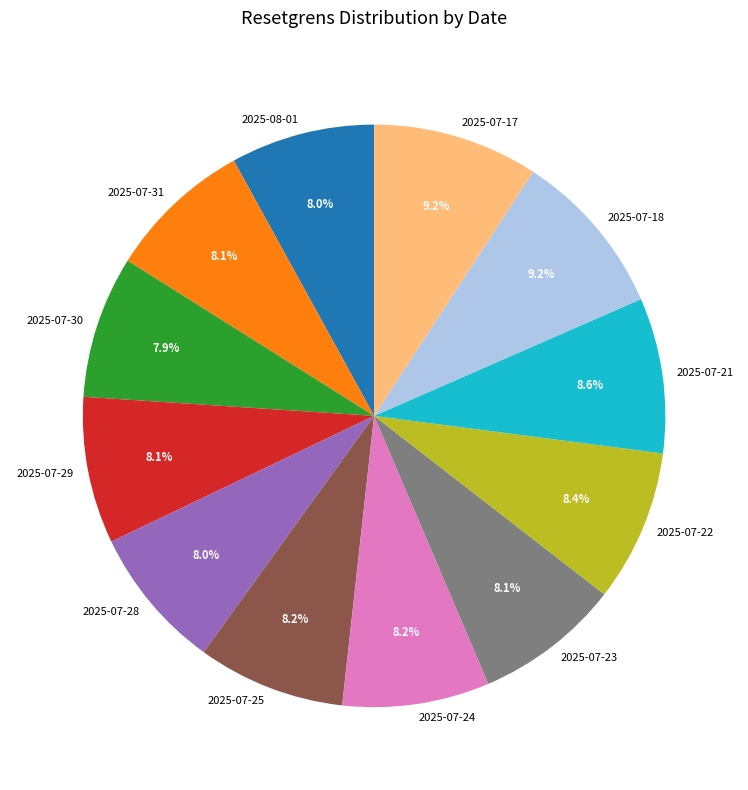

Count the number of slices in the pie.

12